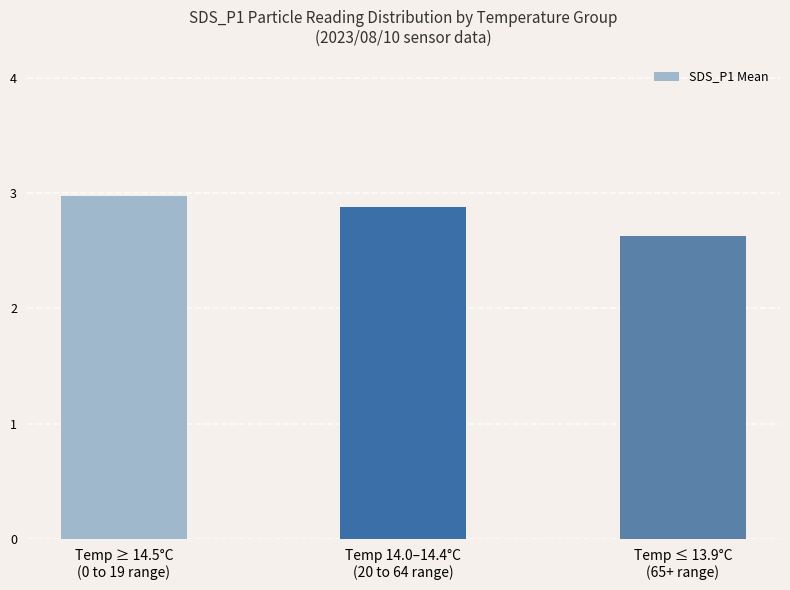

What is the label of the 2nd bar from the right?

Temp 14.0–14.4°C
(20 to 64 range)